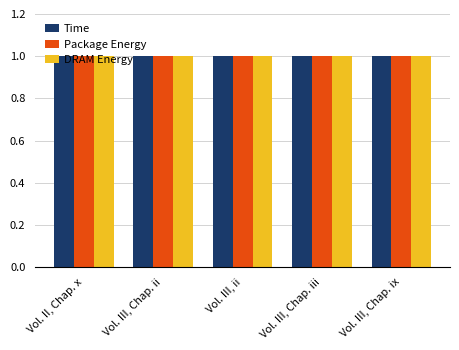

Reading left to right, transcribe all the data shown in this chart.

Time: Vol. II, Chap. x=1.0	Vol. III, Chap. ii=1.0	Vol. III, ii=1.0	Vol. III, Chap. iii=1.0	Vol. III, Chap. ix=1.0
Package Energy: Vol. II, Chap. x=1.0	Vol. III, Chap. ii=1.0	Vol. III, ii=1.0	Vol. III, Chap. iii=1.0	Vol. III, Chap. ix=1.0
DRAM Energy: Vol. II, Chap. x=1.0	Vol. III, Chap. ii=1.0	Vol. III, ii=1.0	Vol. III, Chap. iii=1.0	Vol. III, Chap. ix=1.0